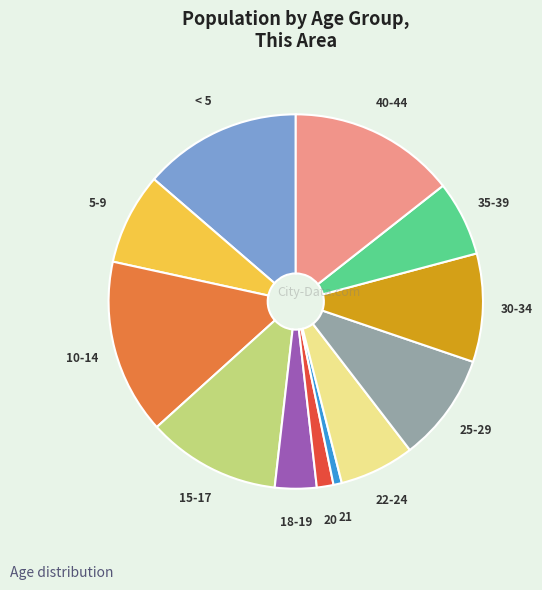

Does any single category account for the majority?

No